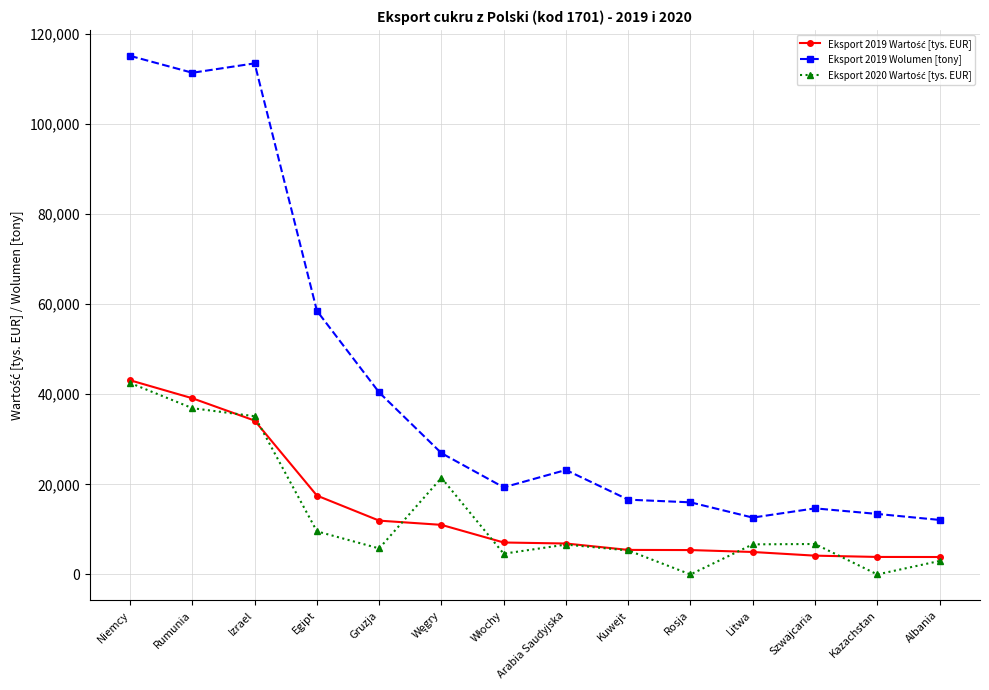

What is the greatest value displayed?

115063.3